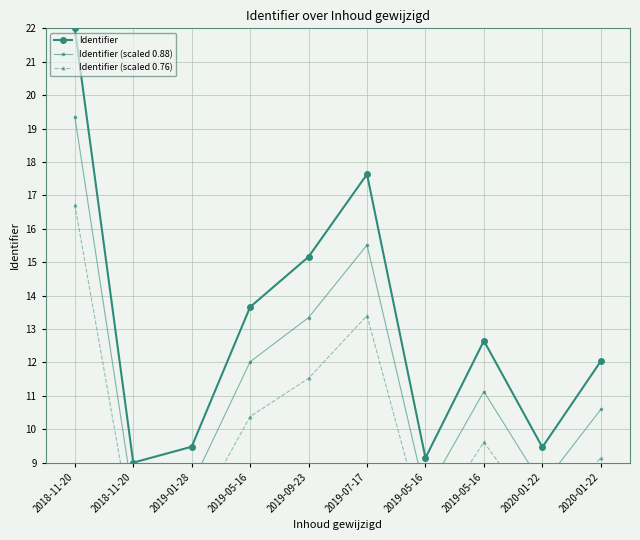

True or false: Identifier and Identifier (scaled 0.88) cross at least once.

False